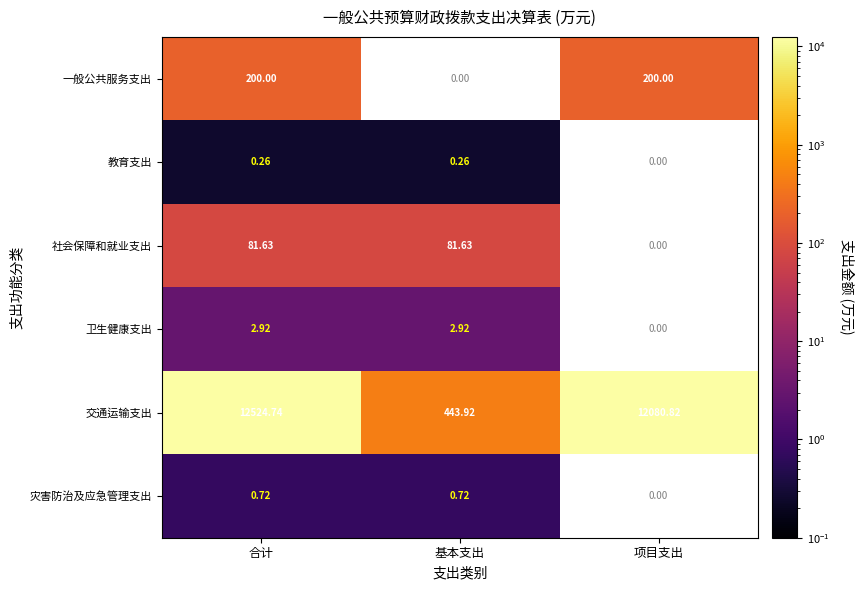

Which series changed the most between 合计 and 基本支出?

交通运输支出